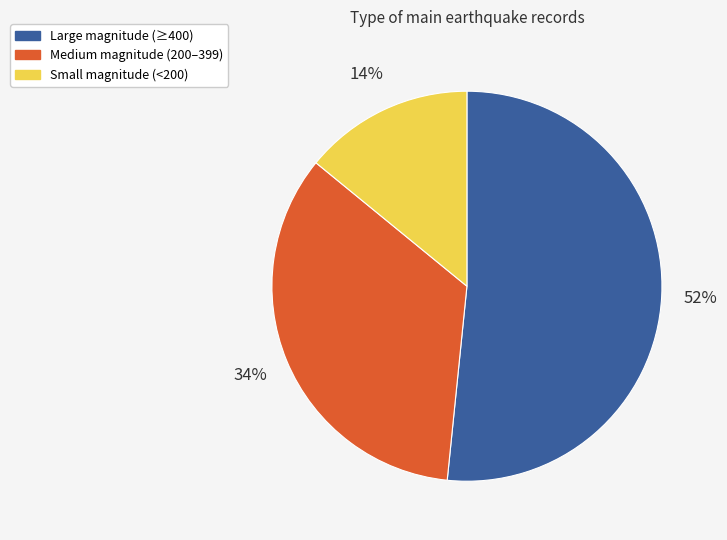

To the nearest percent, what is the difference between the largest and smallest slice percentages?

38%